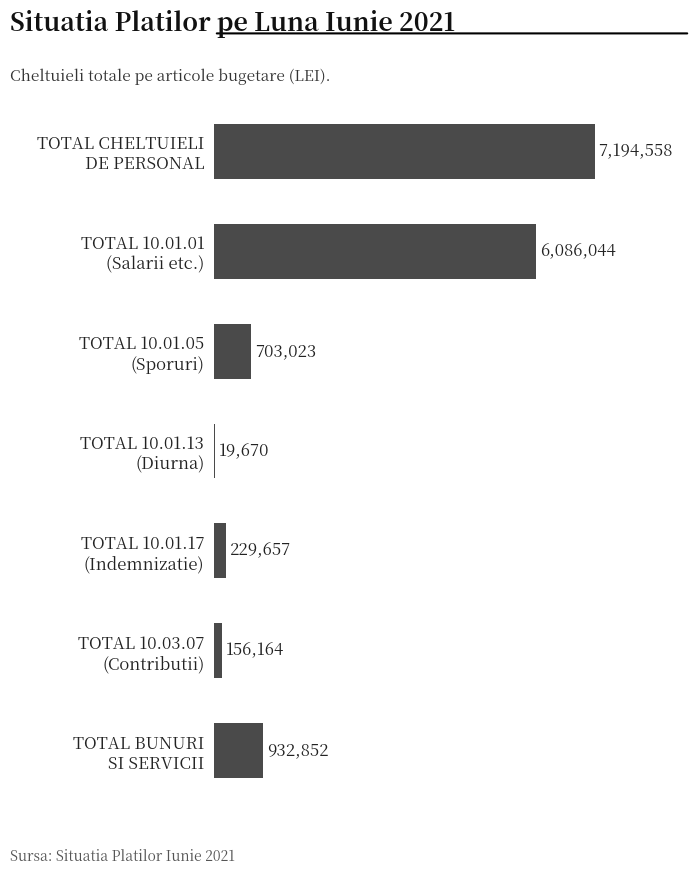

Are the bars horizontal?

Yes